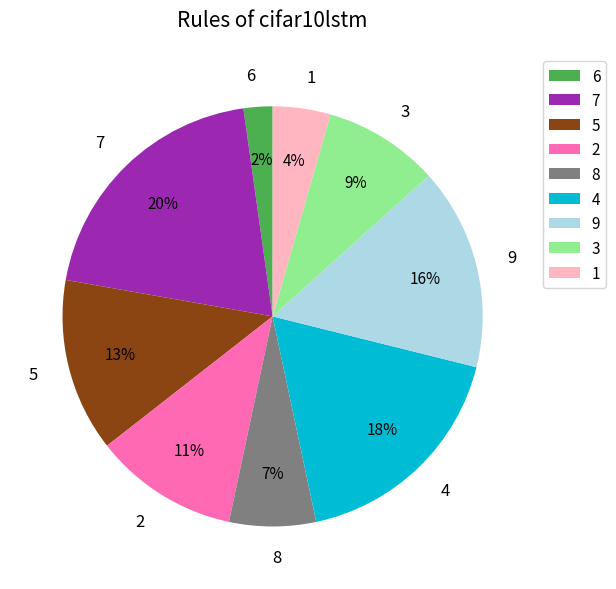

How many slices are in this pie chart?

9